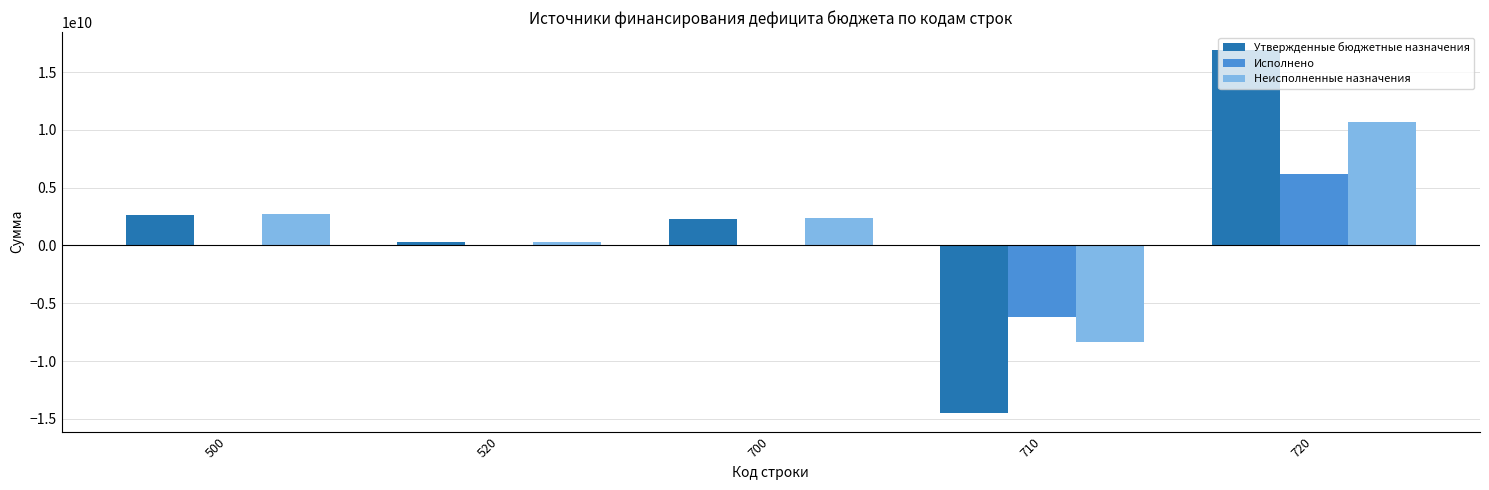

At which label does Неисполненные назначения reach its peak?

720